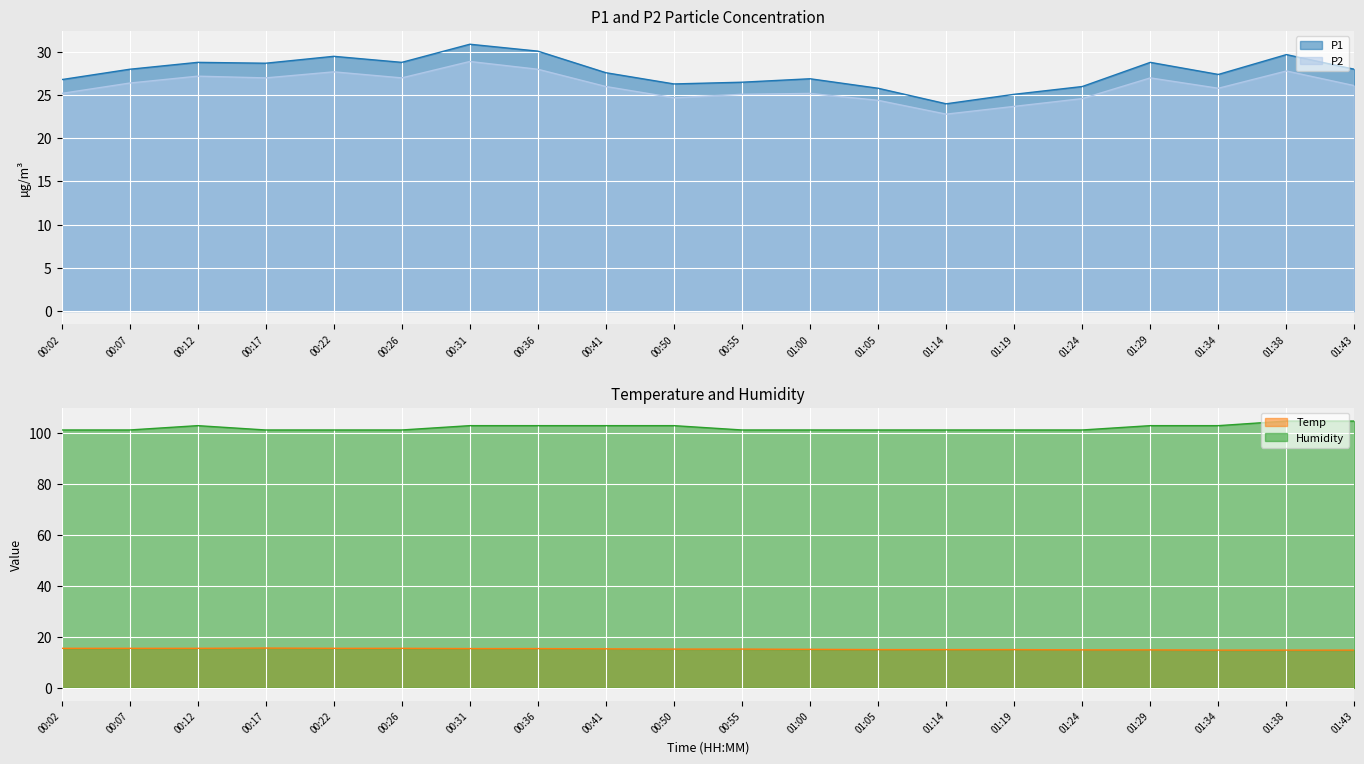

True or false: P1 and Humidity intersect in this chart.

False